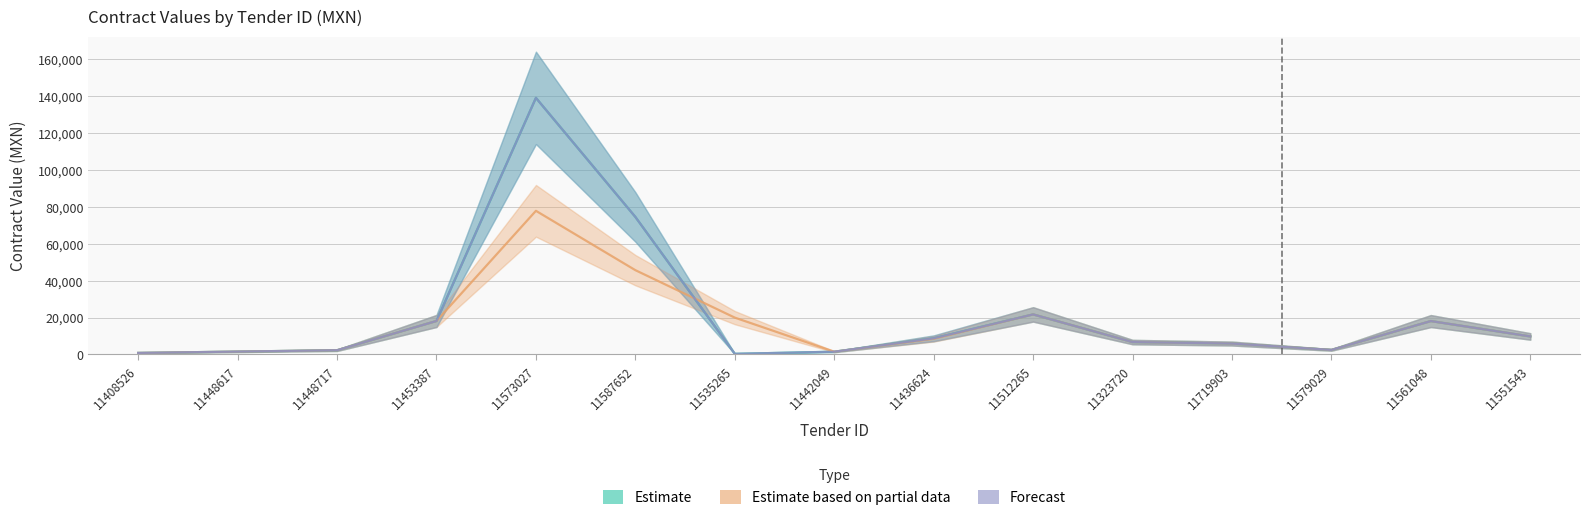

What position from the left is 11408526?

1